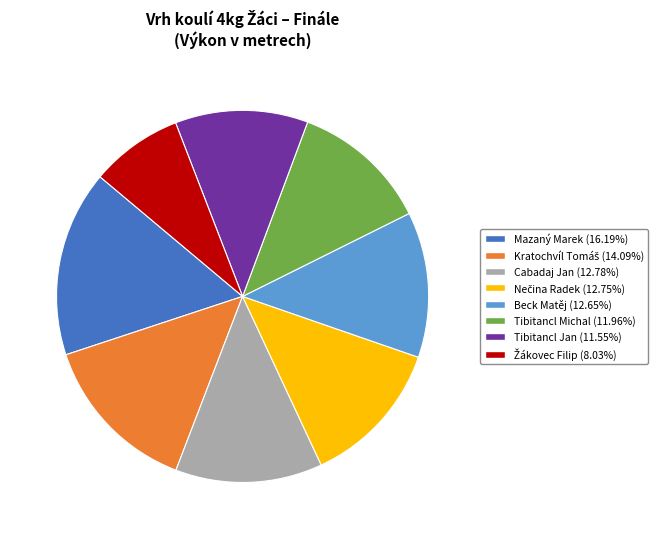

What is the ratio of the value at Beck Matěj to the value at Mazaný Marek?

0.8